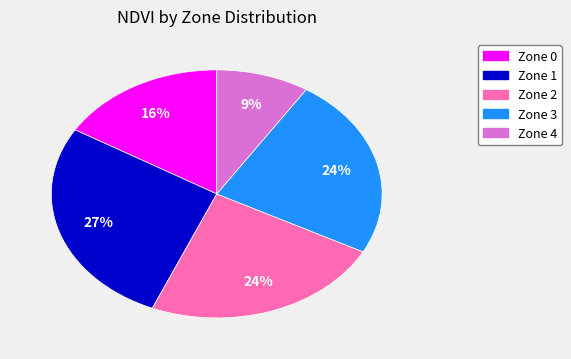

Does any single category account for the majority?

No